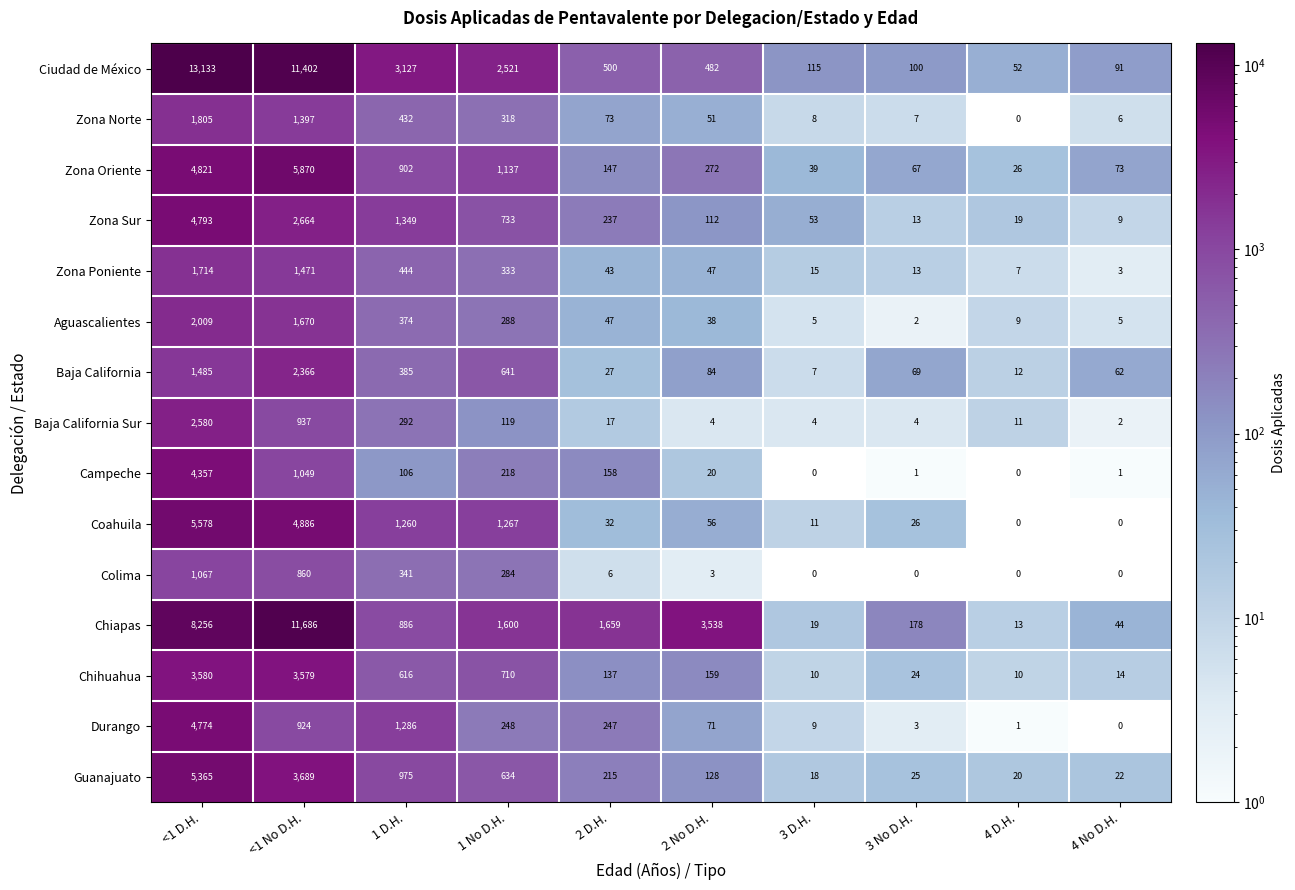

Is the value of Zona Oriente at 2 No D.H. greater than the value of Campeche at 1 No D.H.?

Yes